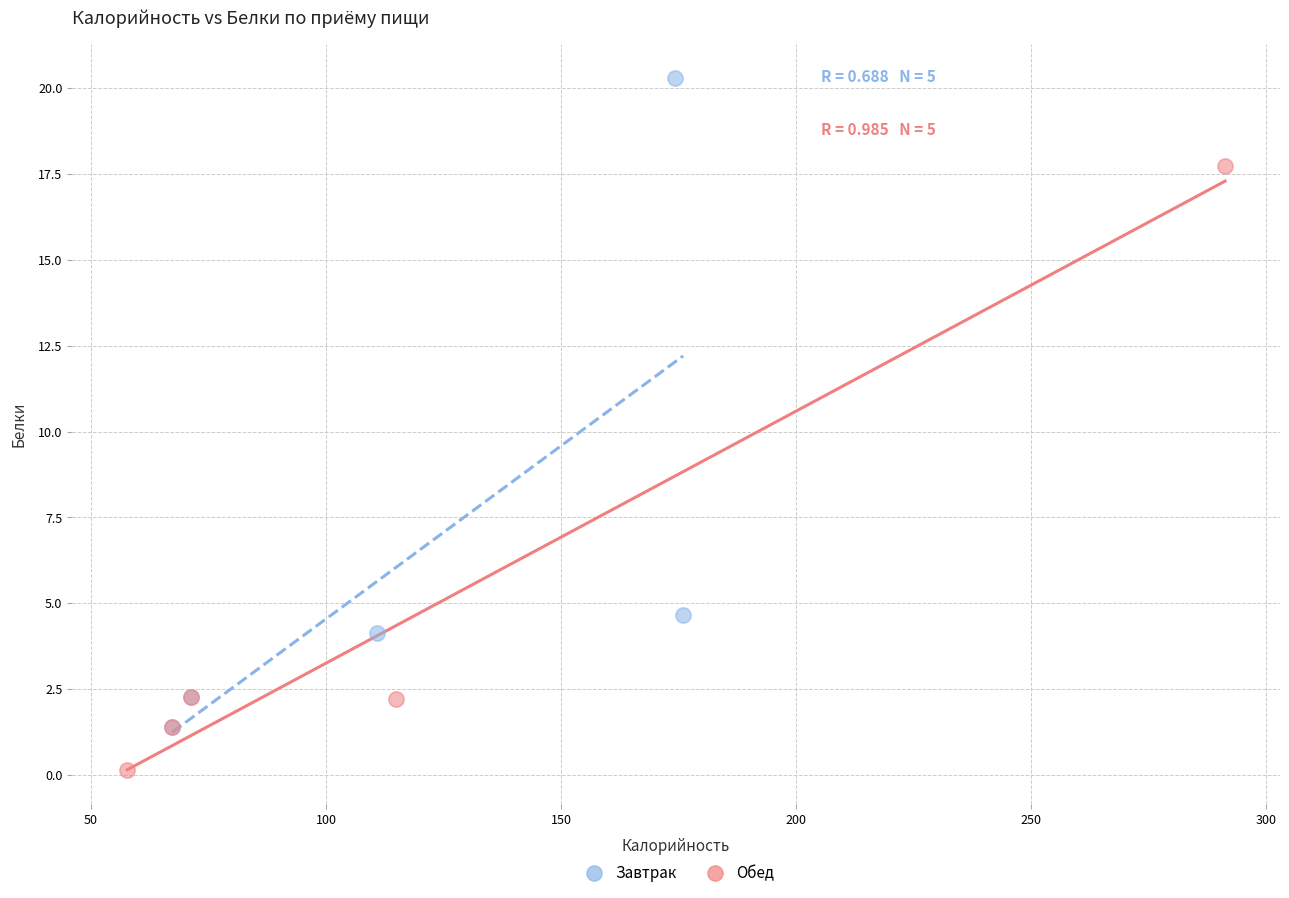

Which series contains the highest Y value?

Завтрак